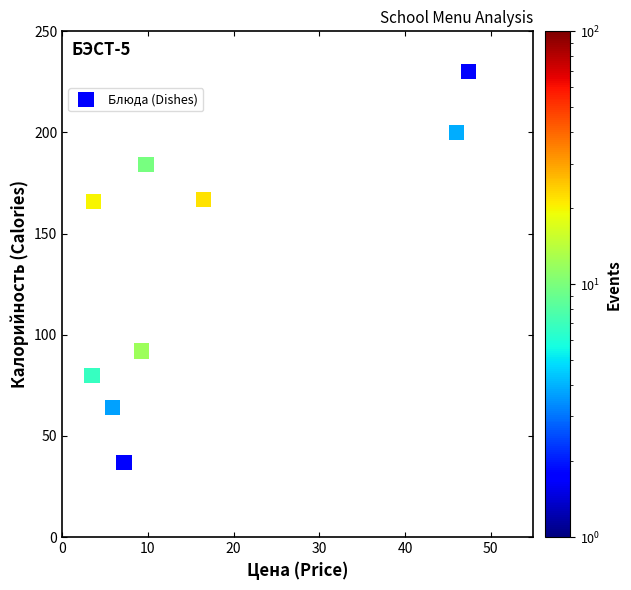

What is the average Y value?

136